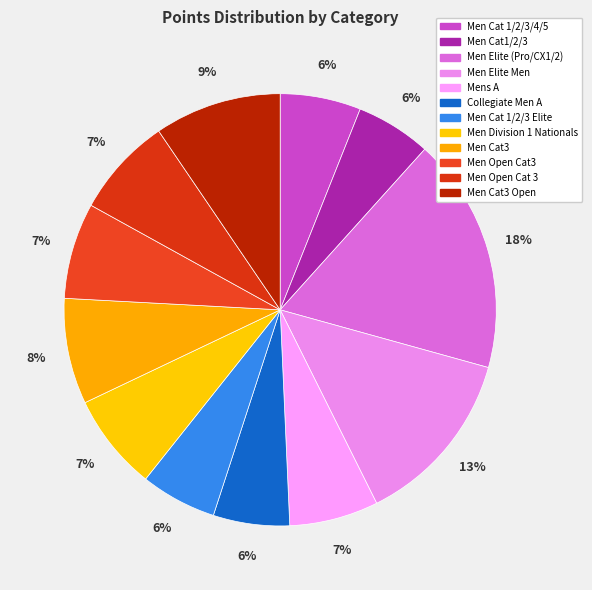

Count the number of slices in the pie.

12